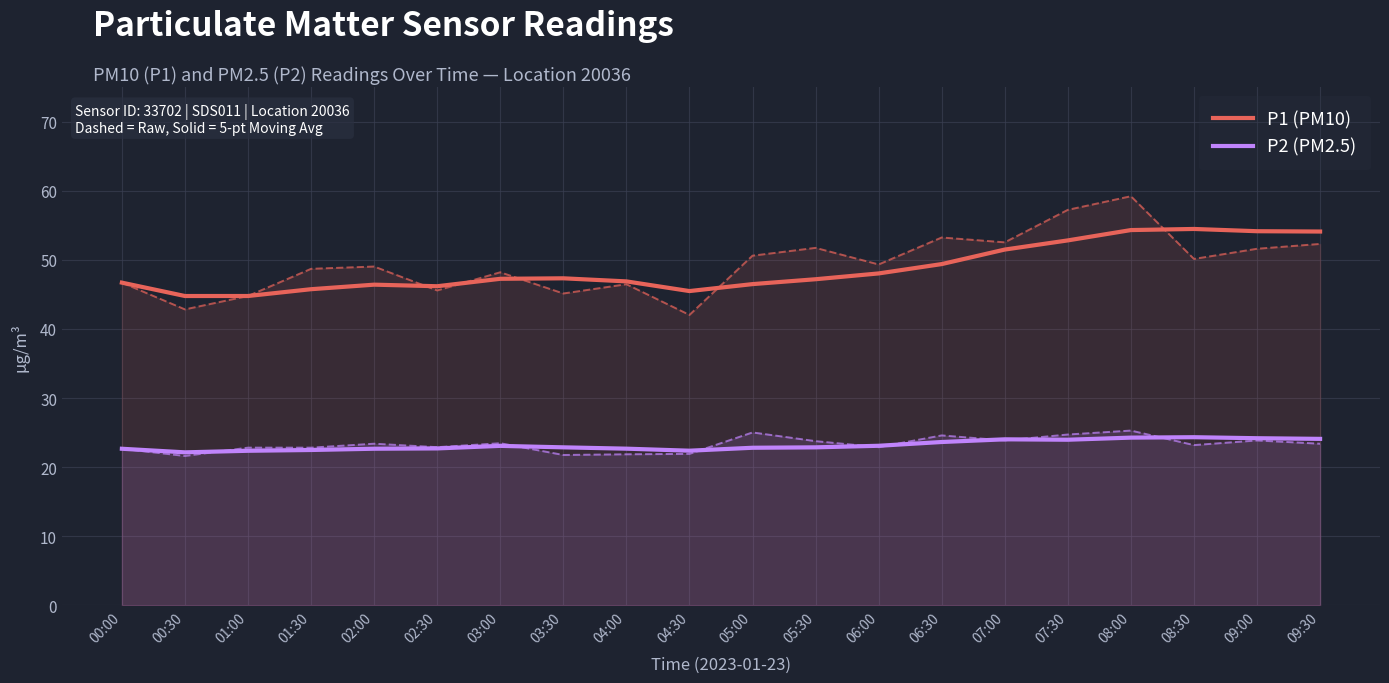

What are all the series names shown in the legend?

P1 (PM10), P2 (PM2.5)